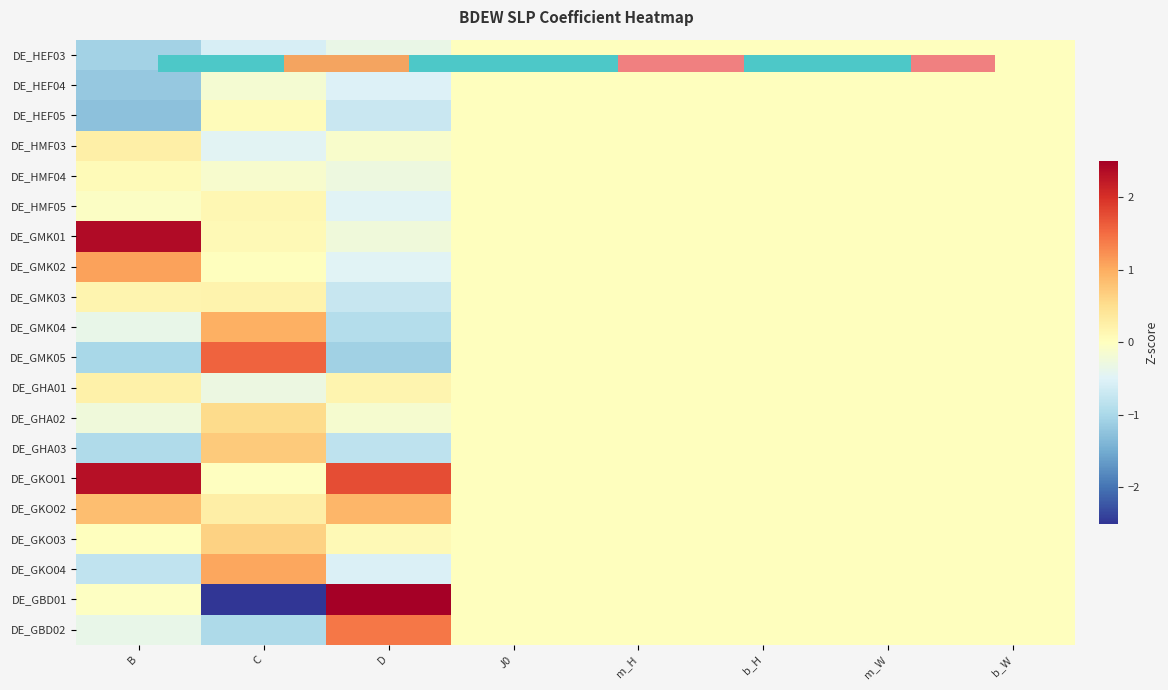

Reading left to right, list all the values displayed in this chart.

DE_HEF03: B=-1.1	C=-0.6	D=-0.3	J0=0.0	m_H=0.0	b_H=0.0	m_W=0.0	b_W=0.0
DE_HEF04: B=-1.2	C=-0.2	D=-0.5	J0=0.0	m_H=0.0	b_H=0.0	m_W=0.0	b_W=0.0
DE_HEF05: B=-1.3	C=0.1	D=-0.7	J0=0.0	m_H=0.0	b_H=0.0	m_W=0.0	b_W=0.0
DE_HMF03: B=0.2	C=-0.5	D=-0.1	J0=0.0	m_H=0.0	b_H=0.0	m_W=0.0	b_W=0.0
DE_HMF04: B=0.1	C=-0.1	D=-0.3	J0=0.0	m_H=0.0	b_H=0.0	m_W=0.0	b_W=0.0
DE_HMF05: B=-0.0	C=0.1	D=-0.5	J0=0.0	m_H=0.0	b_H=0.0	m_W=0.0	b_W=0.0
DE_GMK01: B=2.4	C=0.1	D=-0.3	J0=0.0	m_H=0.0	b_H=0.0	m_W=0.0	b_W=0.0
DE_GMK02: B=1.1	C=0.0	D=-0.5	J0=0.0	m_H=0.0	b_H=0.0	m_W=0.0	b_W=0.0
DE_GMK03: B=0.2	C=0.2	D=-0.7	J0=0.0	m_H=0.0	b_H=0.0	m_W=0.0	b_W=0.0
DE_GMK04: B=-0.4	C=1.0	D=-0.9	J0=0.0	m_H=0.0	b_H=0.0	m_W=0.0	b_W=0.0
DE_GMK05: B=-1.0	C=1.6	D=-1.1	J0=0.0	m_H=0.0	b_H=0.0	m_W=0.0	b_W=0.0
DE_GHA01: B=0.2	C=-0.3	D=0.2	J0=0.0	m_H=0.0	b_H=0.0	m_W=0.0	b_W=0.0
DE_GHA02: B=-0.2	C=0.5	D=-0.1	J0=0.0	m_H=0.0	b_H=0.0	m_W=0.0	b_W=0.0
DE_GHA03: B=-1.0	C=0.7	D=-0.8	J0=0.0	m_H=0.0	b_H=0.0	m_W=0.0	b_W=0.0
DE_GKO01: B=2.3	C=-0.0	D=1.8	J0=0.0	m_H=0.0	b_H=0.0	m_W=0.0	b_W=0.0
DE_GKO02: B=0.8	C=0.3	D=0.9	J0=0.0	m_H=0.0	b_H=0.0	m_W=0.0	b_W=0.0
DE_GKO03: B=0.0	C=0.6	D=0.1	J0=0.0	m_H=0.0	b_H=0.0	m_W=0.0	b_W=0.0
DE_GKO04: B=-0.8	C=1.0	D=-0.5	J0=0.0	m_H=0.0	b_H=0.0	m_W=0.0	b_W=0.0
DE_GBD01: B=-0.0	C=-3.6	D=3.0	J0=0.0	m_H=0.0	b_H=0.0	m_W=0.0	b_W=0.0
DE_GBD02: B=-0.4	C=-1.0	D=1.4	J0=0.0	m_H=0.0	b_H=0.0	m_W=0.0	b_W=0.0